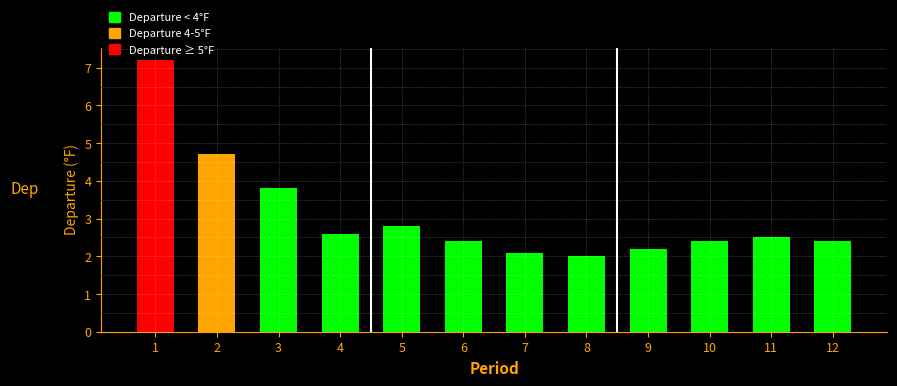

What is the maximum value shown in the chart?

7.2